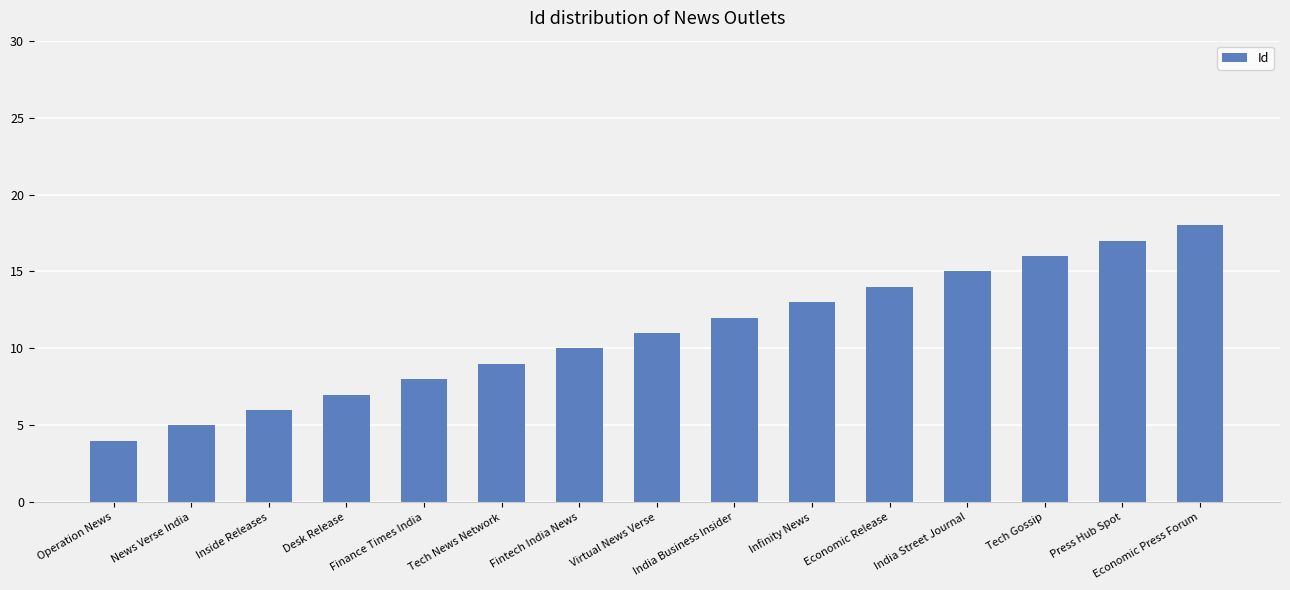

List the labels in order of value, smallest first.

Operation News, News Verse India, Inside Releases, Desk Release, Finance Times India, Tech News Network, Fintech India News, Virtual News Verse, India Business Insider, Infinity News, Economic Release, India Street Journal, Tech Gossip, Press Hub Spot, Economic Press Forum